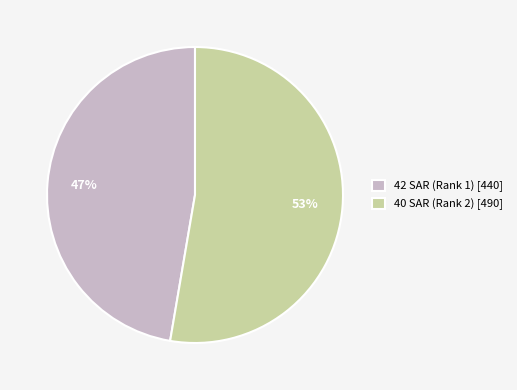

Do 42 SAR (Rank 1) and 40 SAR (Rank 2) together represent more than half of the pie?

Yes